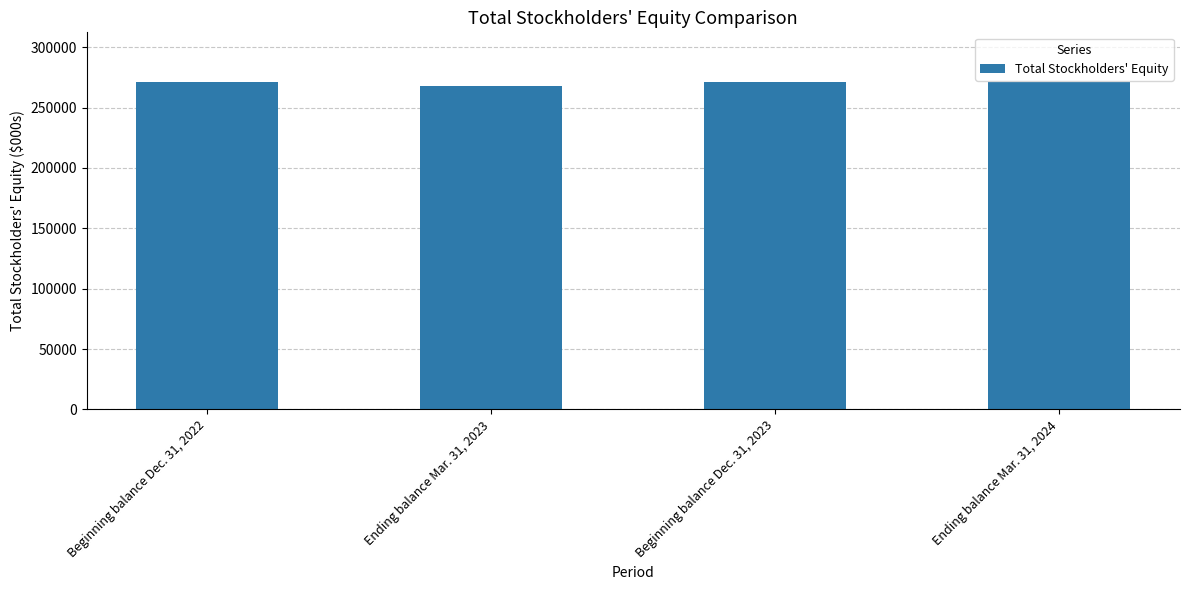

What is the approximate value at Beginning balance Dec. 31, 2022?

271579